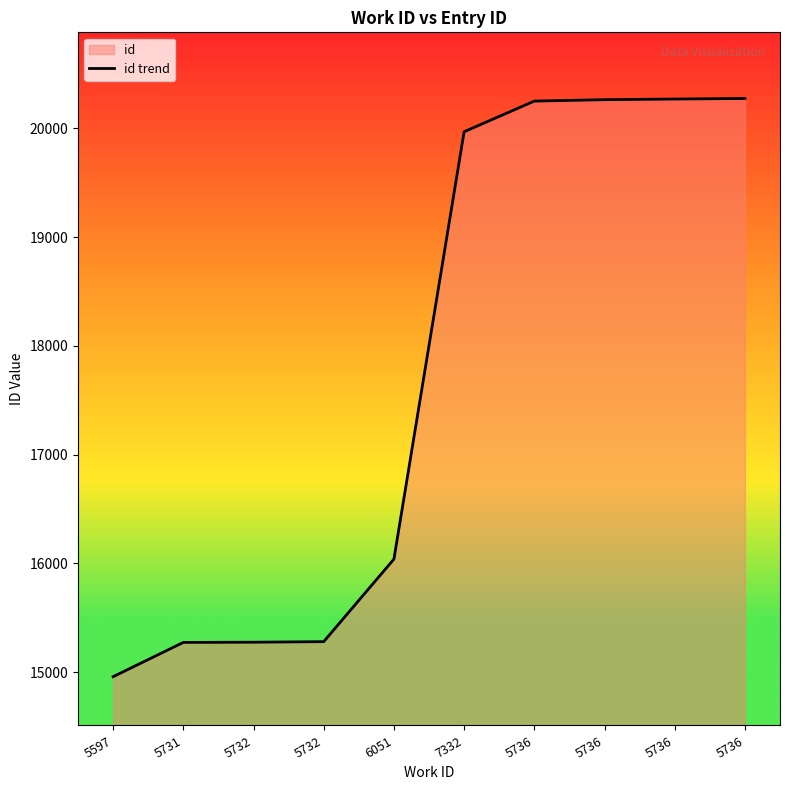

Is it true that the value at 5732 is 23728?

False